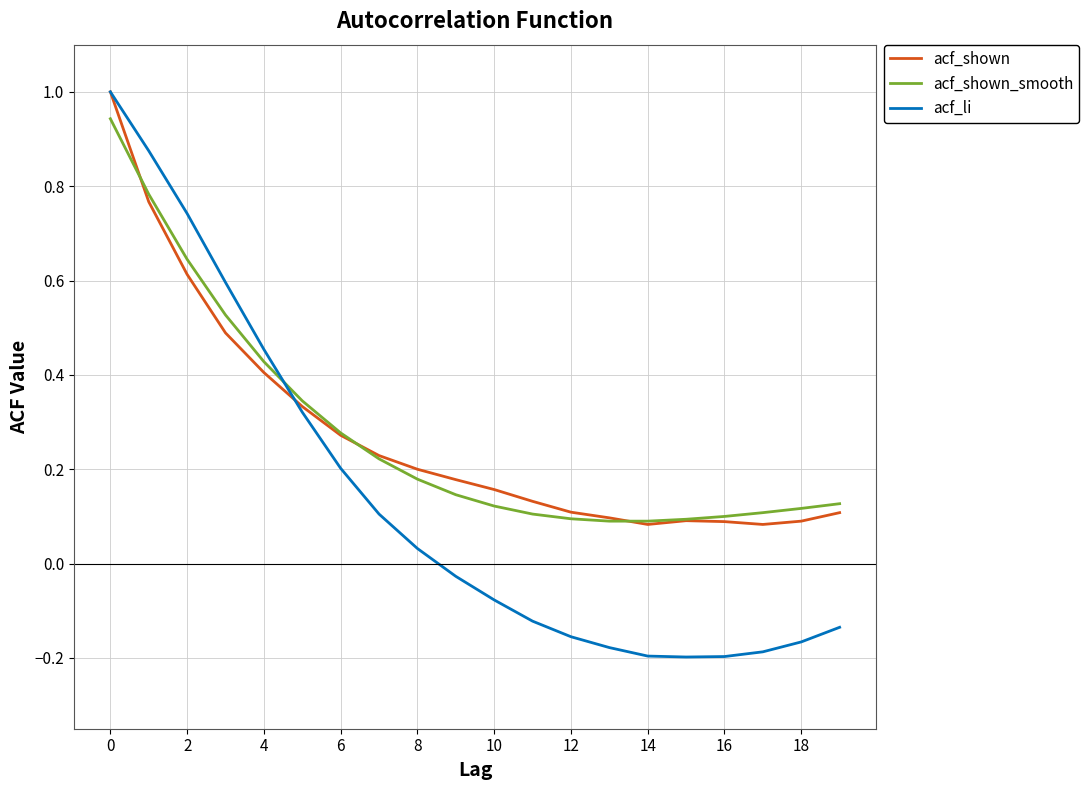

What are all the series names shown in the legend?

acf_shown, acf_shown_smooth, acf_li